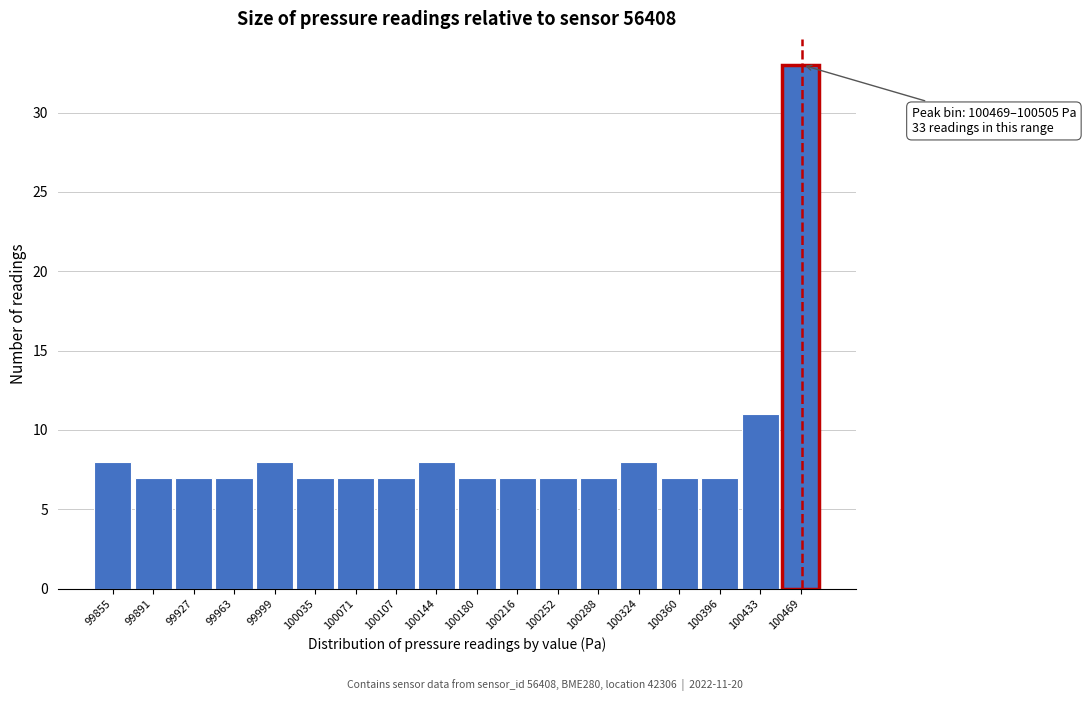

Reading right to left, transcribe all the data shown in this chart.

100469=33	100433=11	100396=7	100360=7	100324=8	100288=7	100252=7	100216=7	100180=7	100144=8	100107=7	100071=7	100035=7	99999=8	99963=7	99927=7	99891=7	99855=8